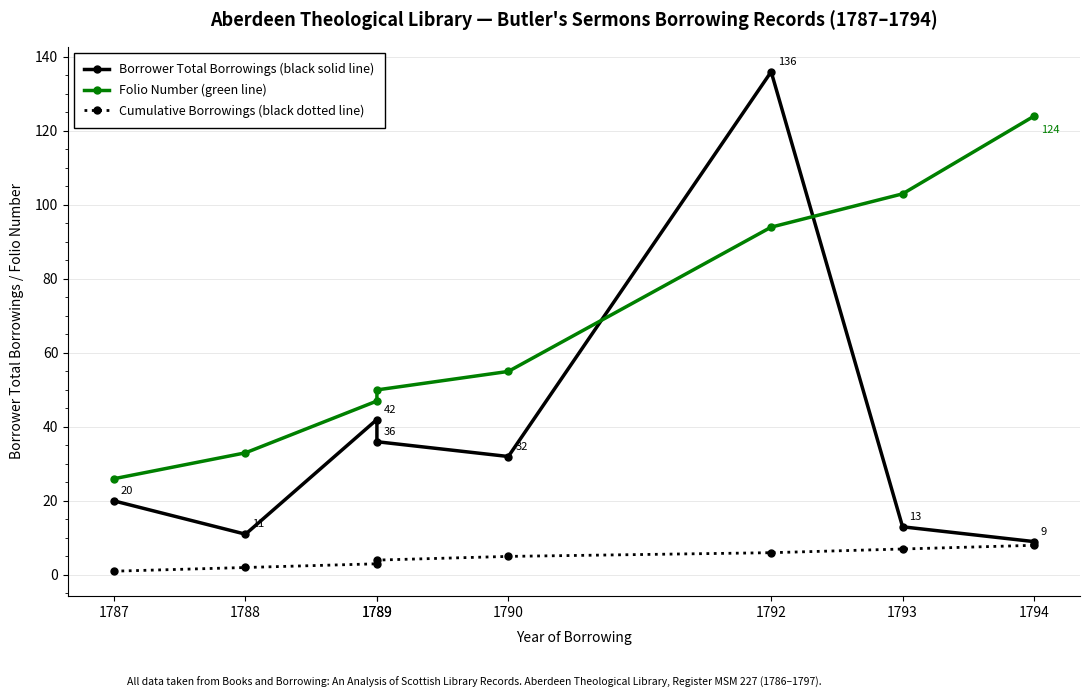

List the series in order of their peak value, lowest first.

Cumulative Borrowings (black dotted line), Folio Number (green line), Borrower Total Borrowings (black solid line)